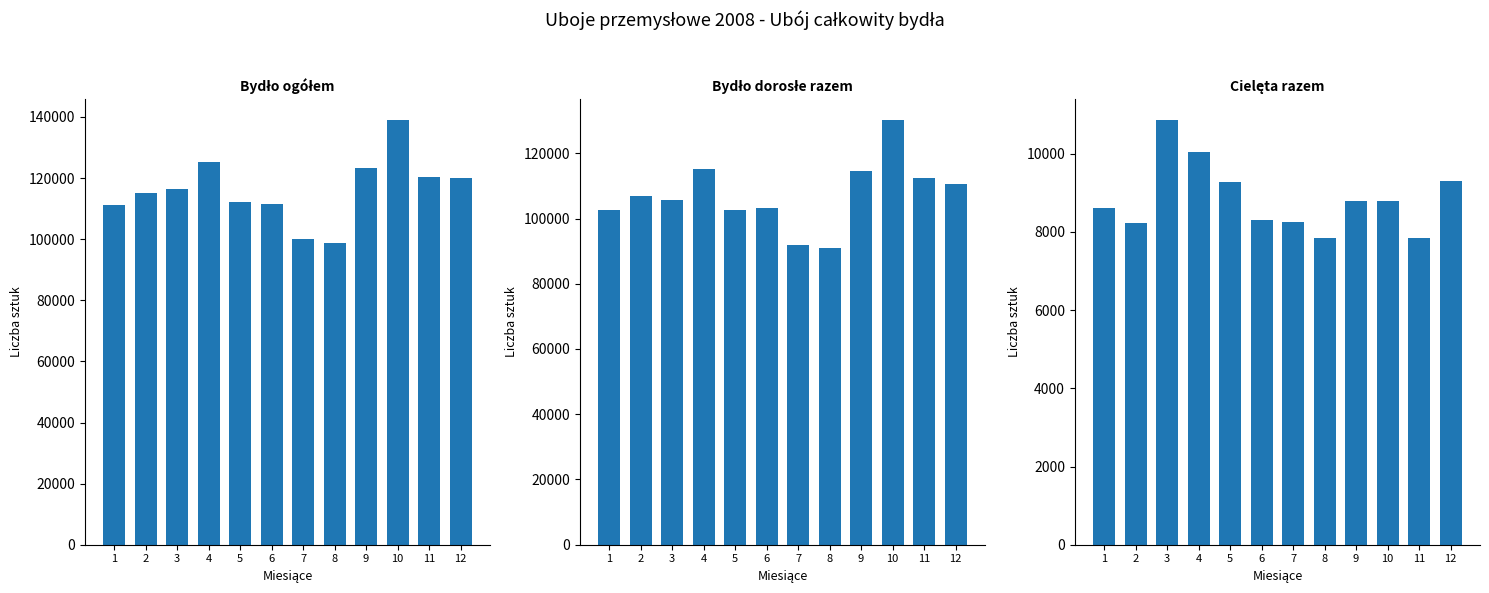

Reading left to right, list all the values displayed in this chart.

Bydło ogółem: 1=111170	2=115203	3=116562	4=125105	5=112007	6=111410	7=100172	8=98819	9=123297	10=138891	11=120349	12=119896
Bydło dorosłe razem: 1=102547	2=106981	3=105709	4=115058	5=102718	6=103101	7=91931	8=90973	9=114497	10=130093	11=112503	12=110596
Cielęta razem: 1=8623	2=8222	3=10853	4=10047	5=9289	6=8309	7=8241	8=7846	9=8800	10=8798	11=7846	12=9300